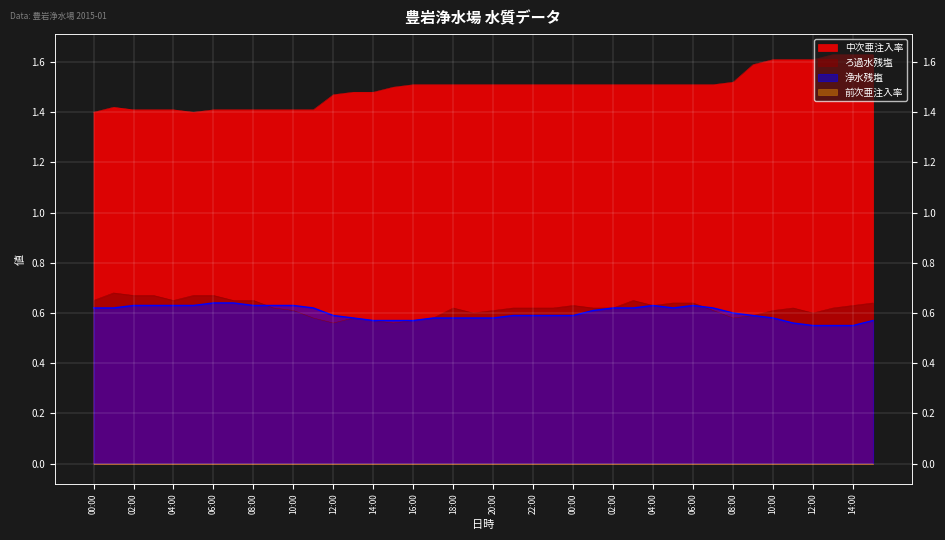

How many interior local valleys does the ろ過水残塩 series have?

7